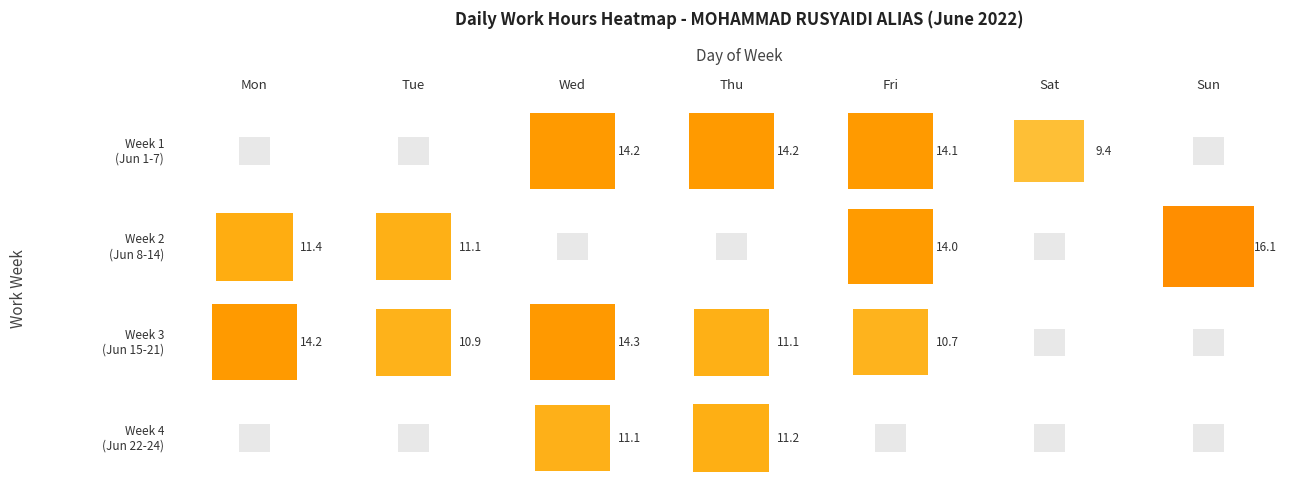

The chart shows a value of 3.2 at 2. True or false?

False